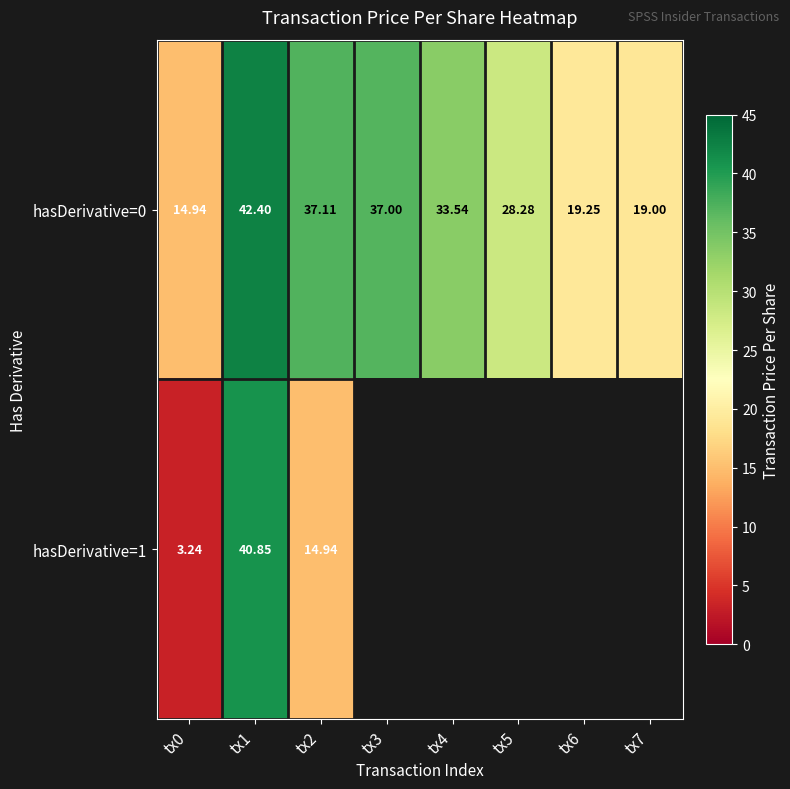

What is the maximum value for hasDerivative=1?

40.9